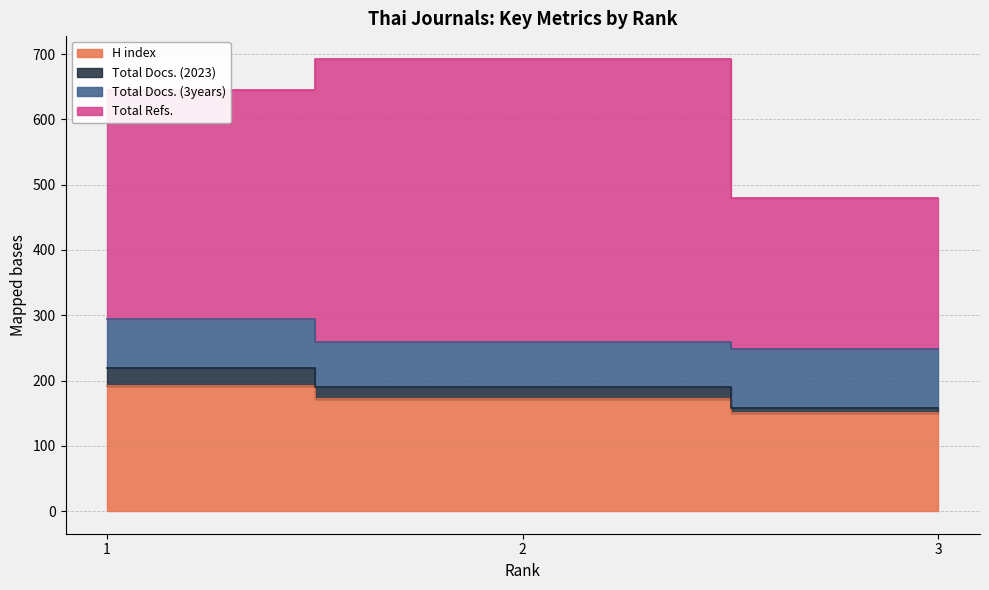

What is the value of the H index point at the 1st from the left?

192